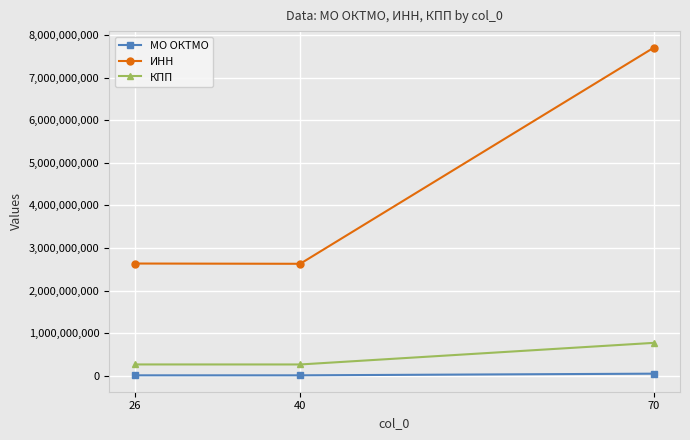

Which series changed the most between 26 and 70?

ИНН